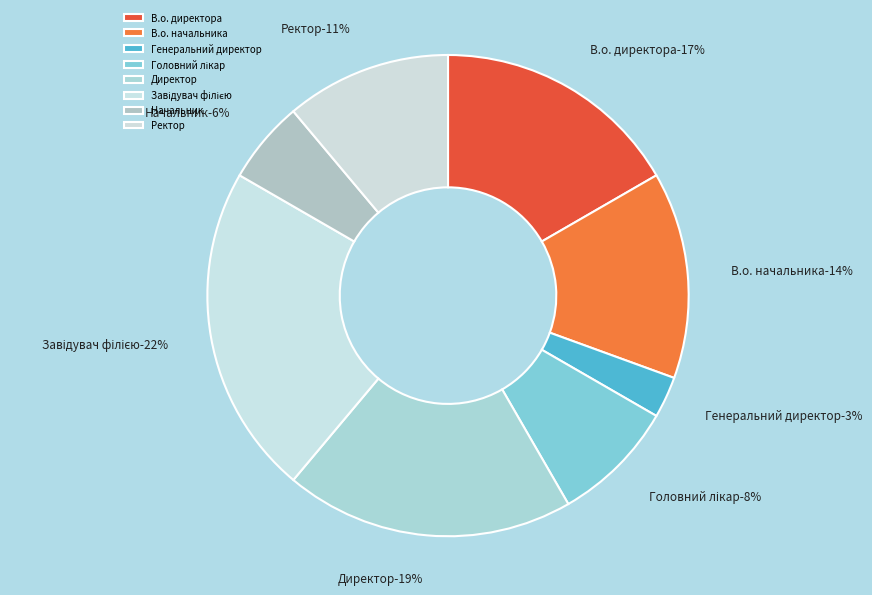

The Завідувач філією slice represents 13% of the pie. True or false?

False